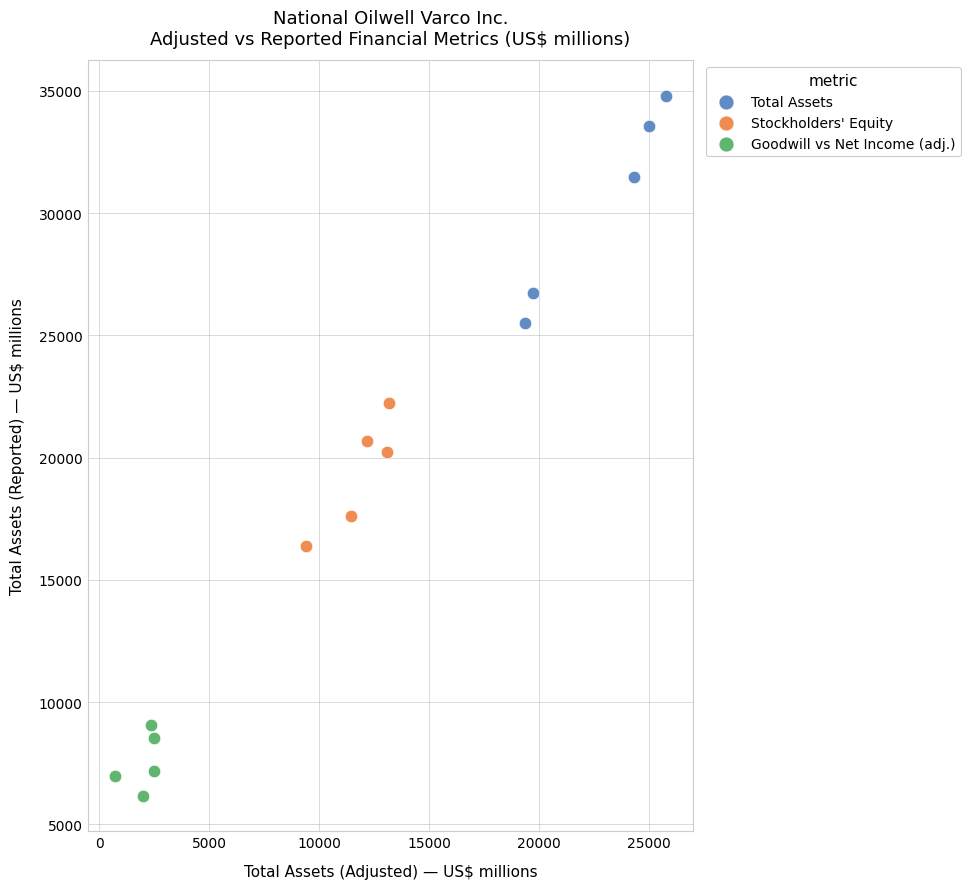

Which series reaches the maximum Y coordinate?

Total Assets